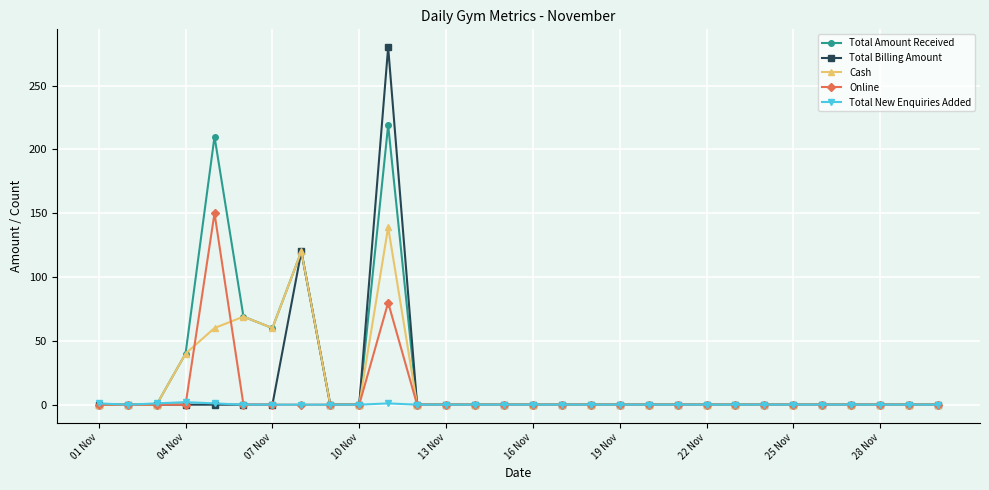

True or false: Total Billing Amount has more than 0 points higher than both neighbors.

True